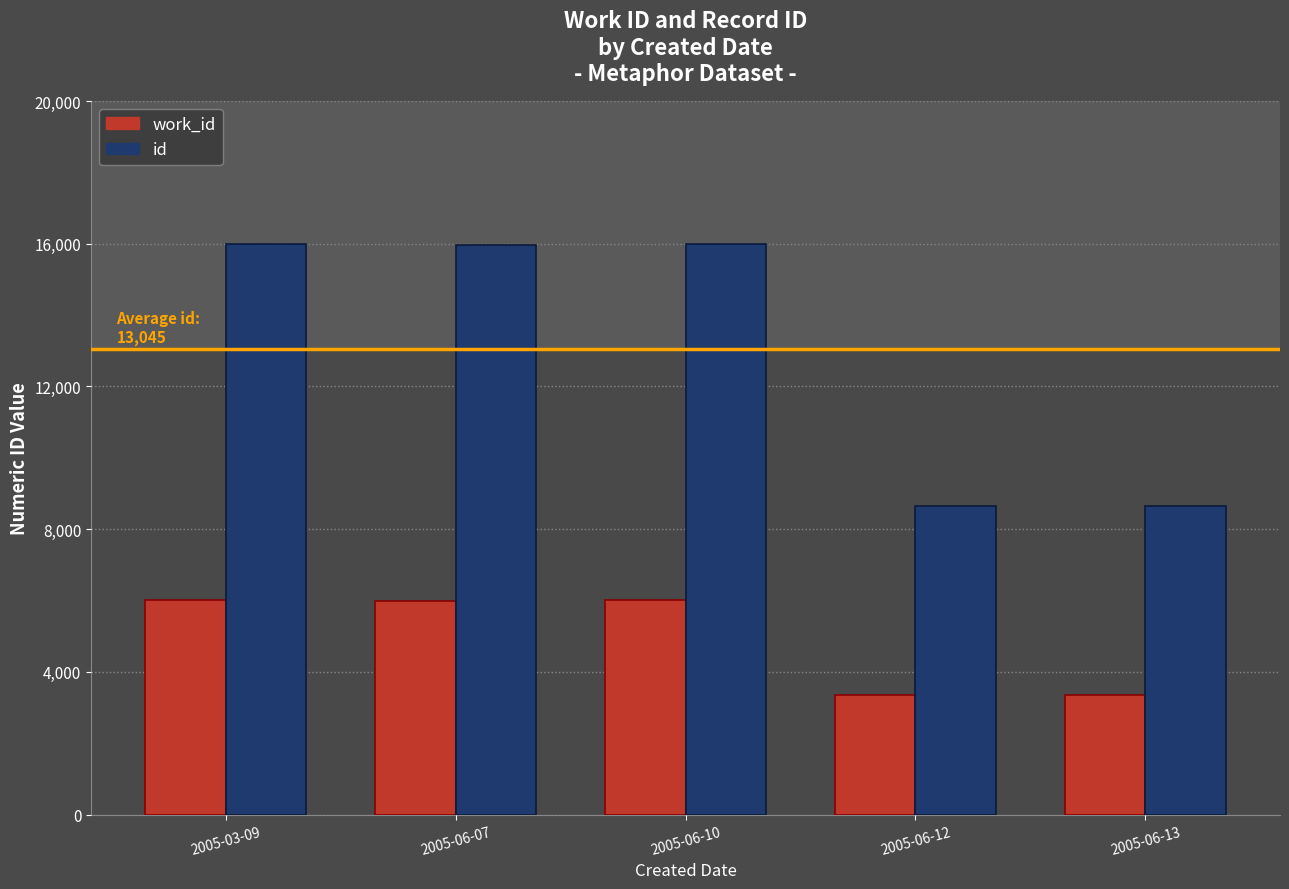

Is the value of work_id at 2005-06-10 greater than the value of id at 2005-06-13?

No